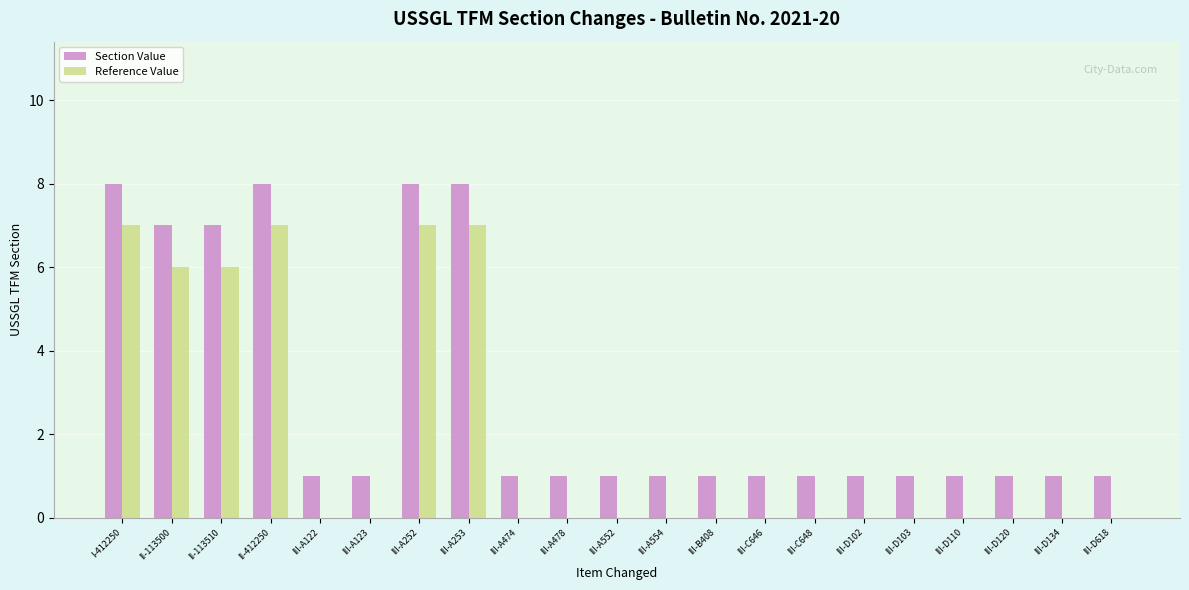

What is the sum of the Section Value values at II-113500 and III-D120?

8